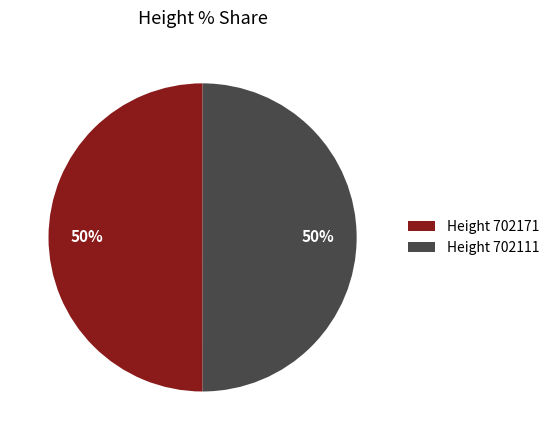

True or false: Height 702111 accounts for 63% of the total.

False